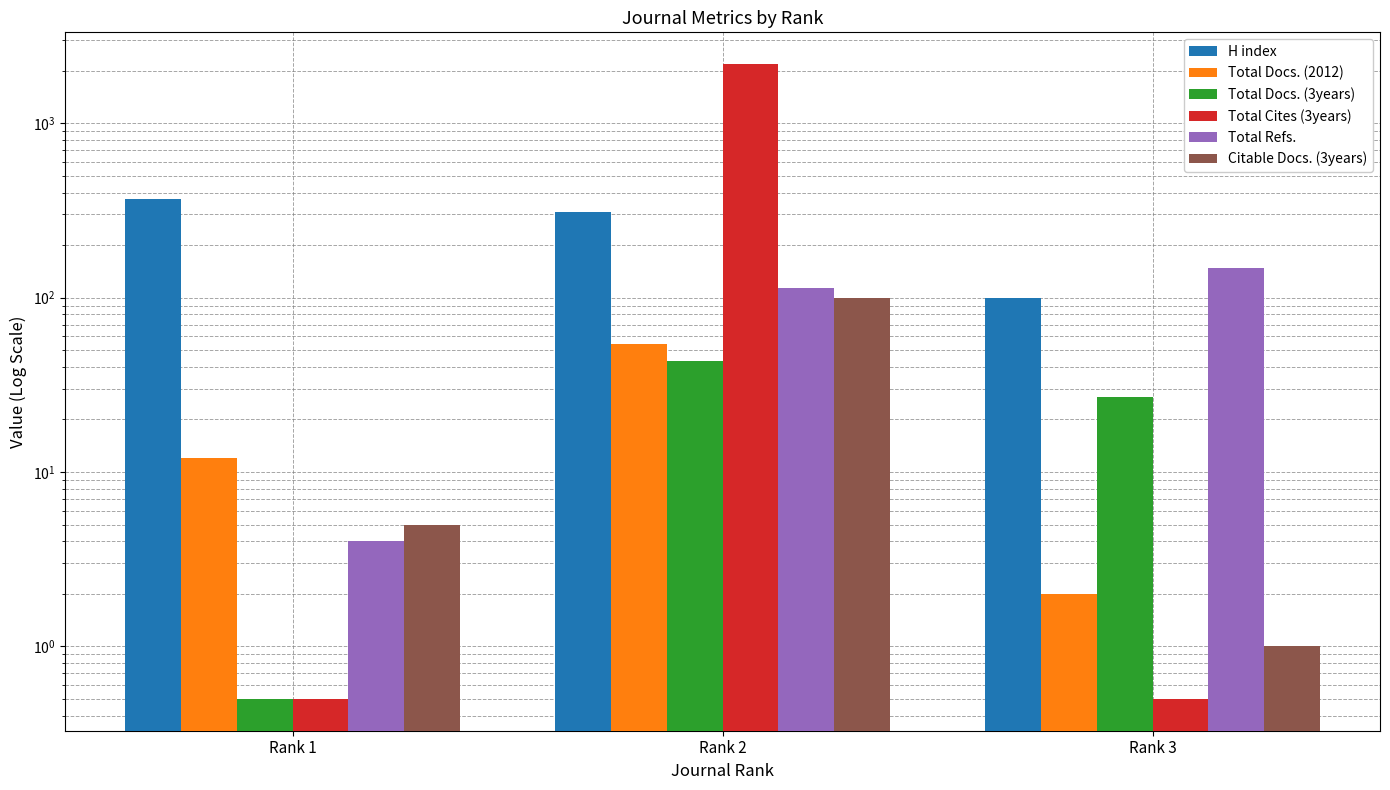

What is the value of the Citable Docs. (3years) bar at the 1st from the left?

5.0